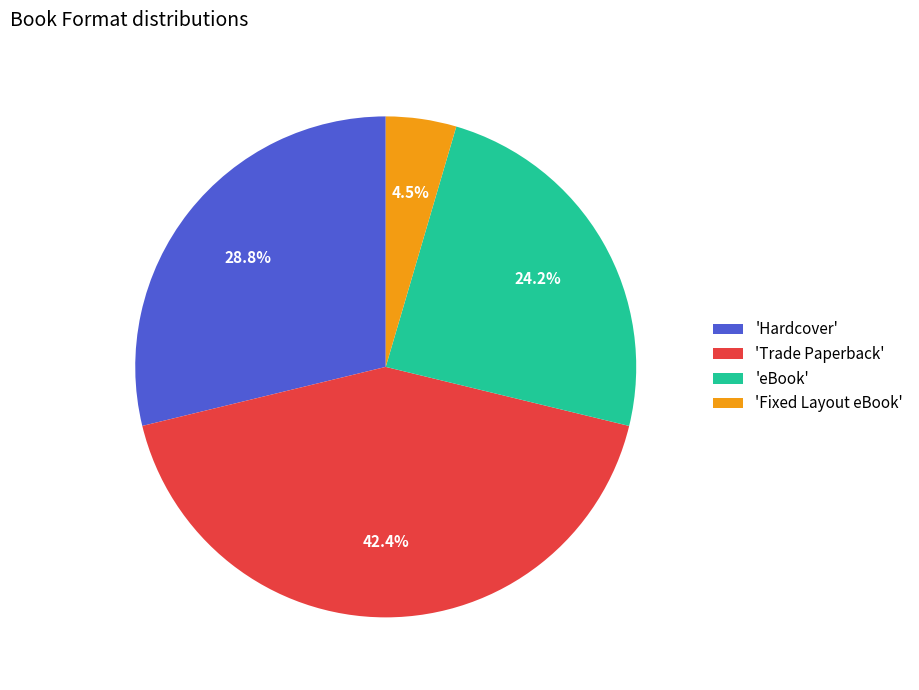

Rank the categories by value from highest to lowest.

'Trade Paperback', 'Hardcover', 'eBook', 'Fixed Layout eBook'